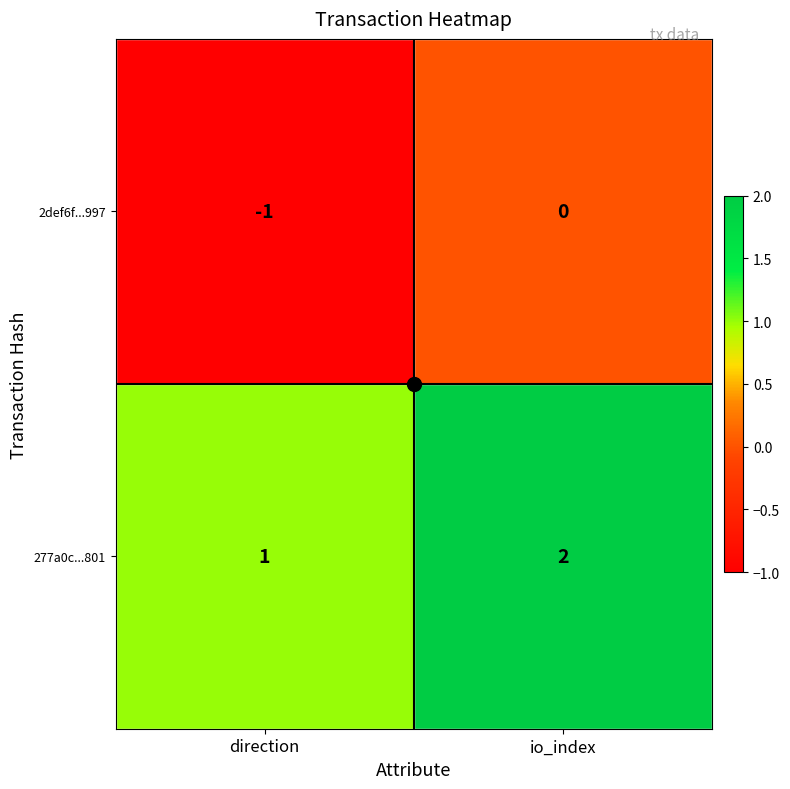

At which label does 2def6f...997 reach its minimum?

direction